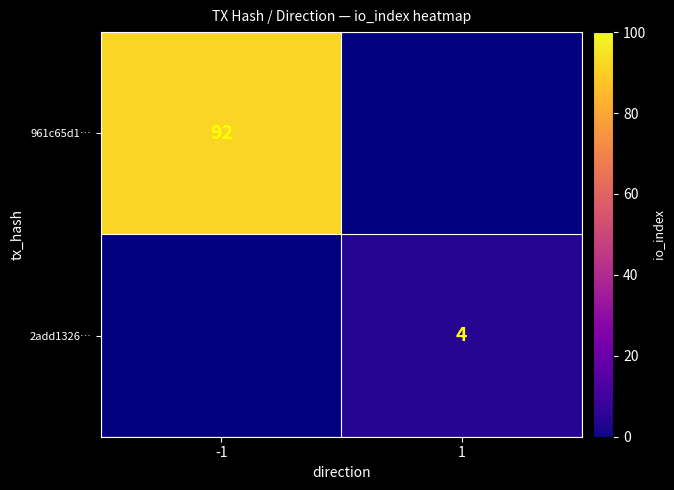

How many data points does each series have?

2